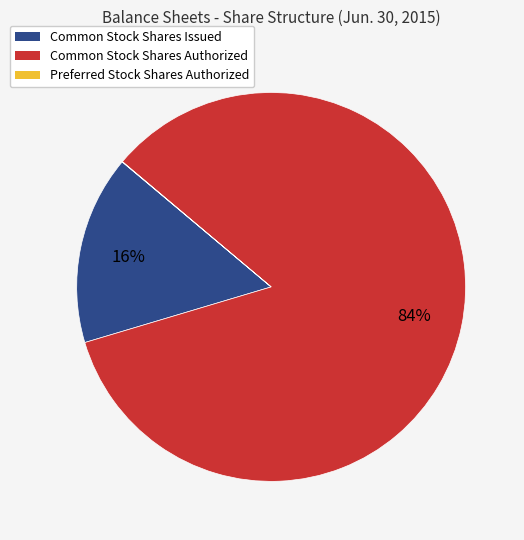

Is it true that Common Stock Shares Issued is 16% of the pie?

True